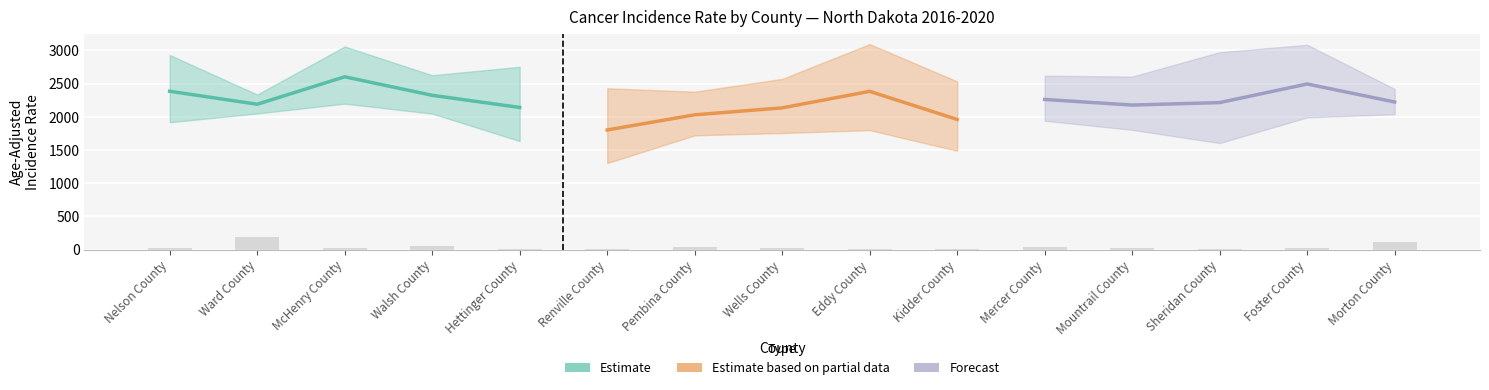

True or false: Estimate has a value of 2383.7 at Nelson County.

True